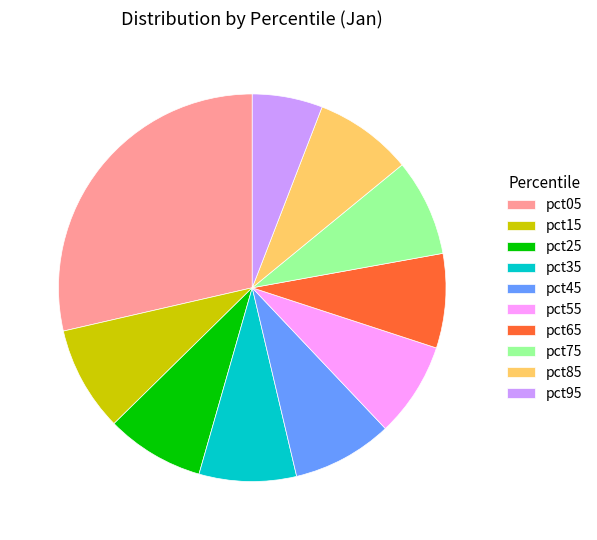

Is there a majority slice in this chart?

No